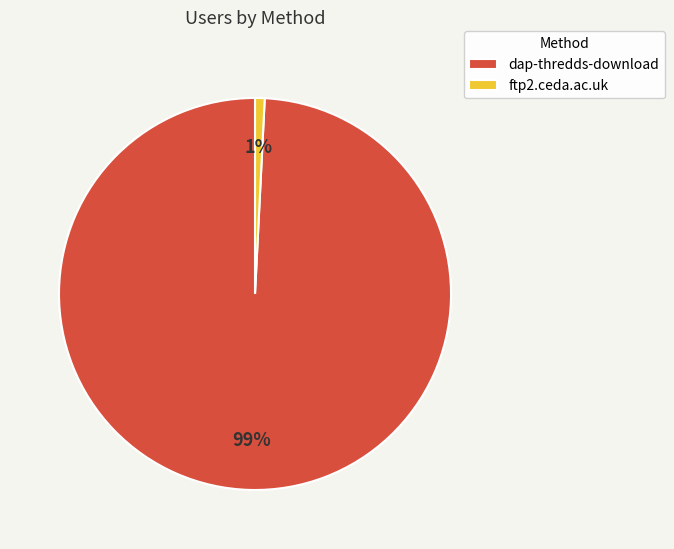

Which has a higher value, ftp2.ceda.ac.uk or dap-thredds-download?

dap-thredds-download